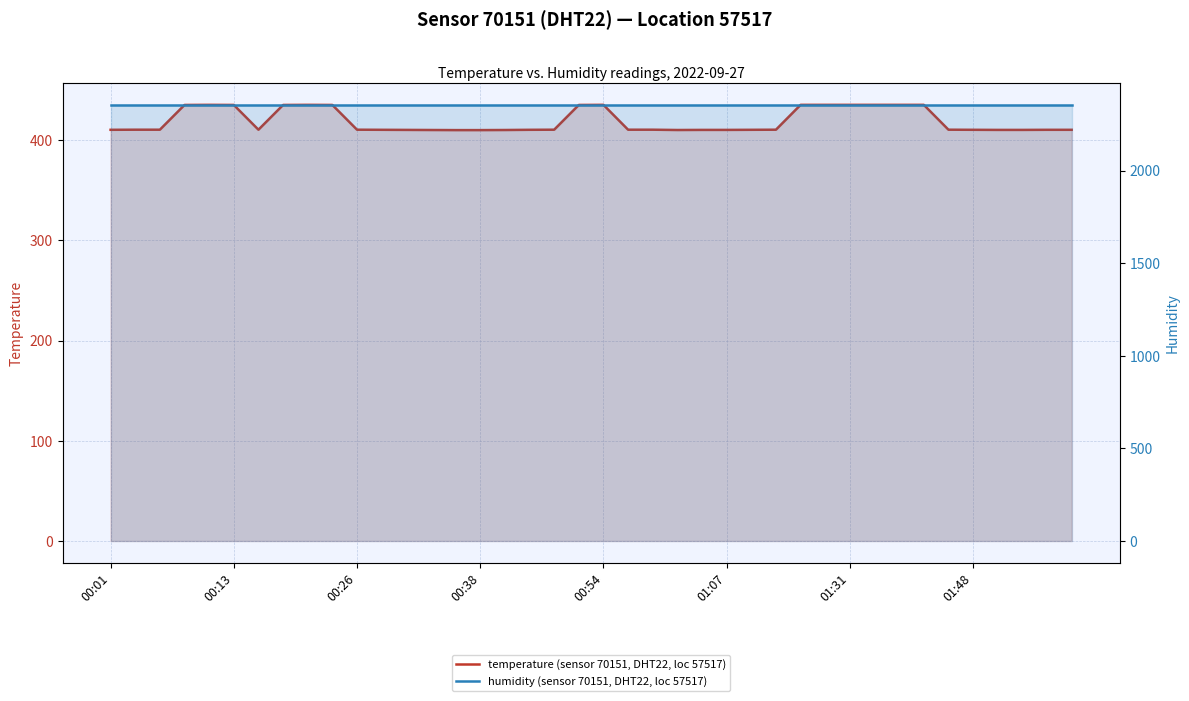

Rank the series by their average value, from lowest to highest.

temperature (sensor 70151, DHT22, loc 57517), humidity (sensor 70151, DHT22, loc 57517)